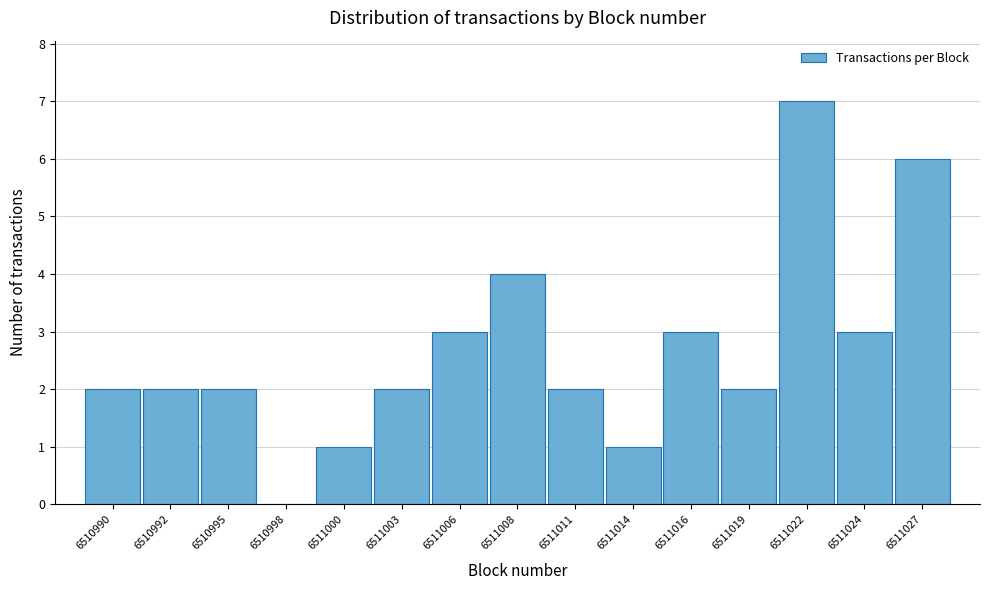

Reading left to right, what are all the values shown in this chart?

6510990=2	6510992=2	6510995=2	6510998=0	6511000=1	6511003=2	6511006=3	6511008=4	6511011=2	6511014=1	6511016=3	6511019=2	6511022=7	6511024=3	6511027=6